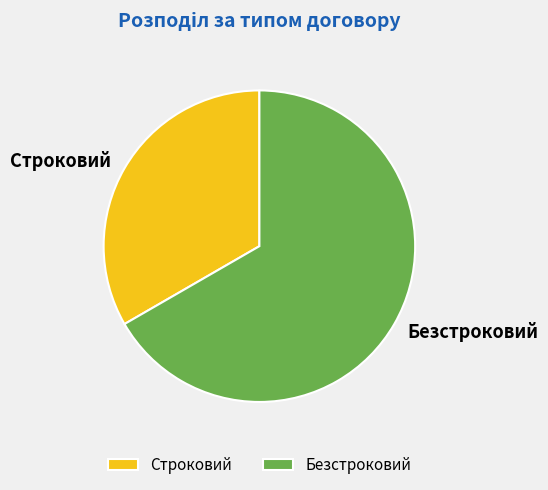

What is the smallest slice in the pie chart?

Строковий